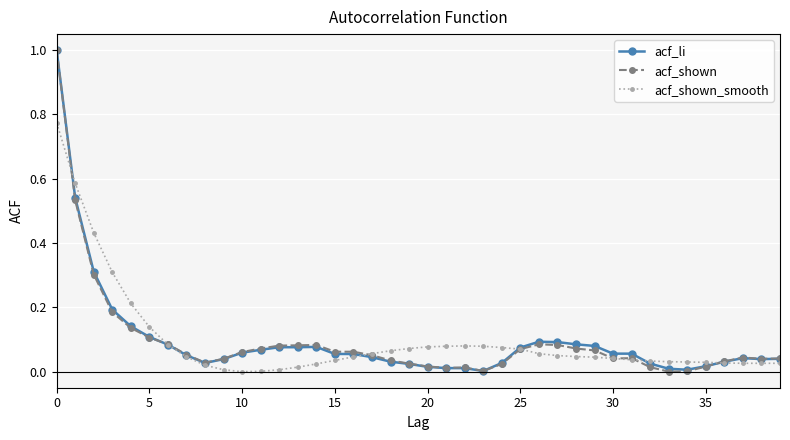

What is the difference between the maximum and minimum values in the acf_shown series?

1.0